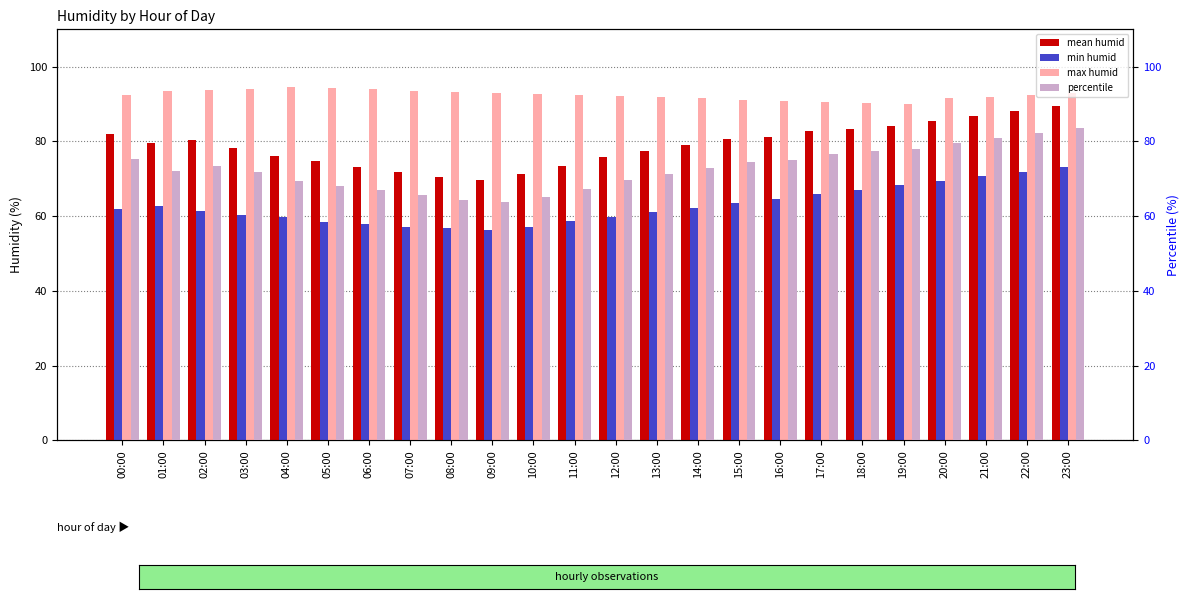

Which series has the largest range (max minus min)?

percentile